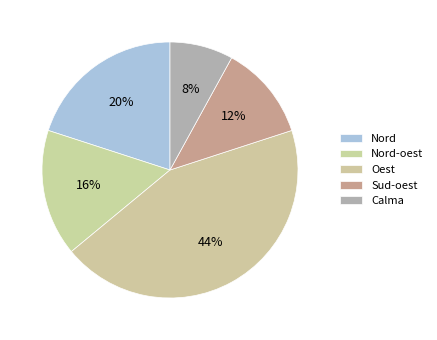

Does Nord account for over 50% of the chart?

No